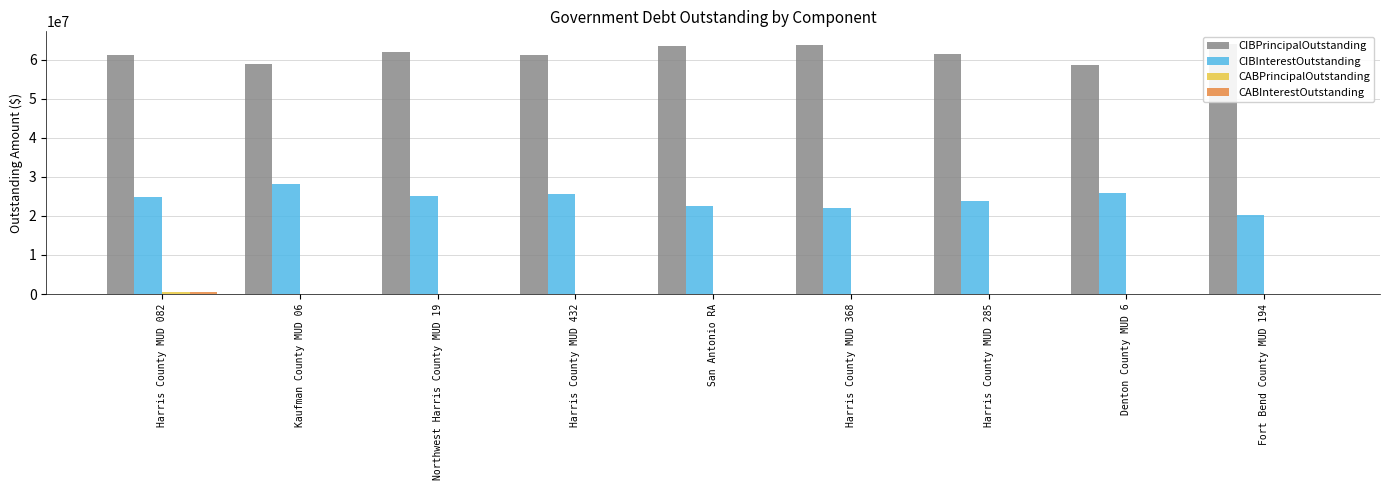

Does the chart contain any negative values?

No